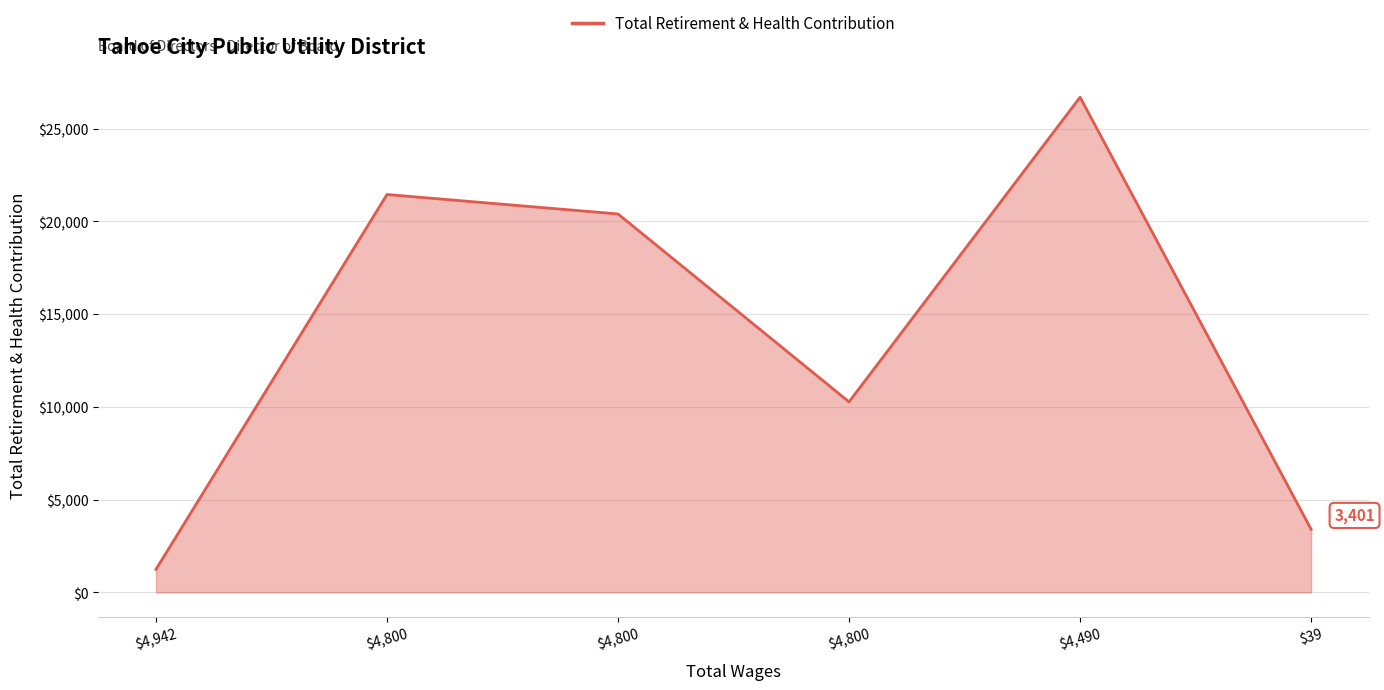

How many series are shown in this chart?

1